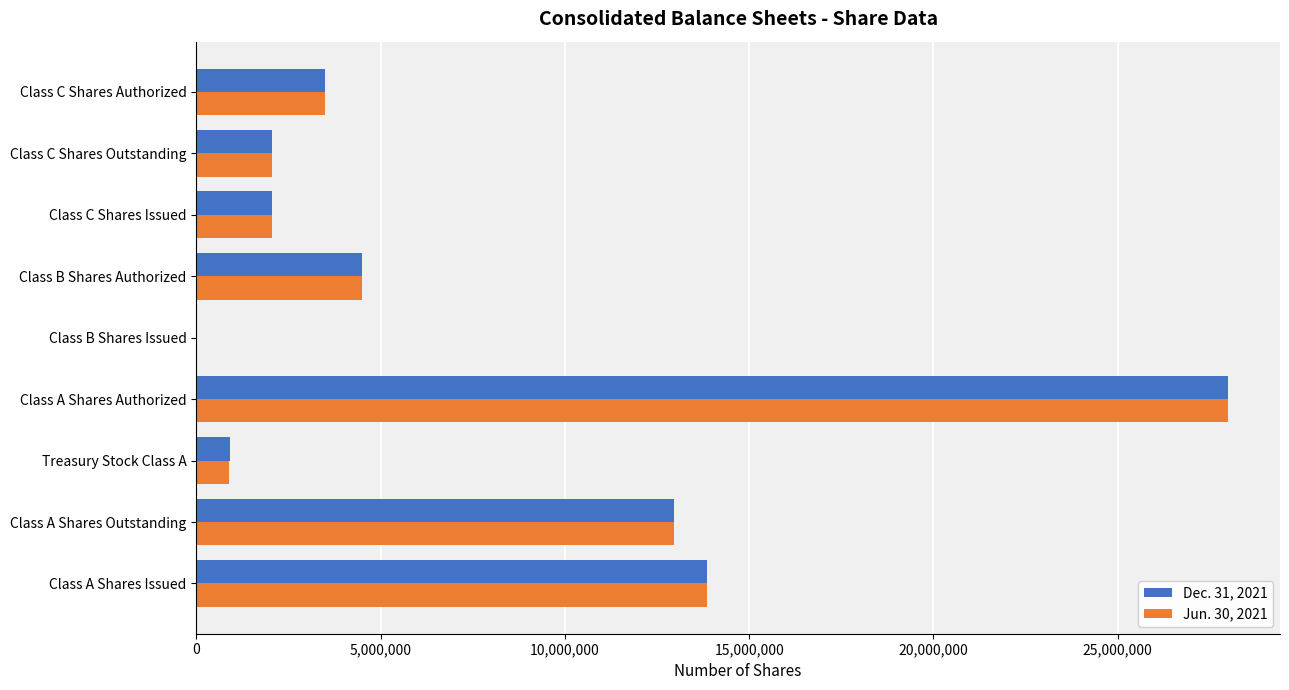

What is the greatest value displayed?

28000000